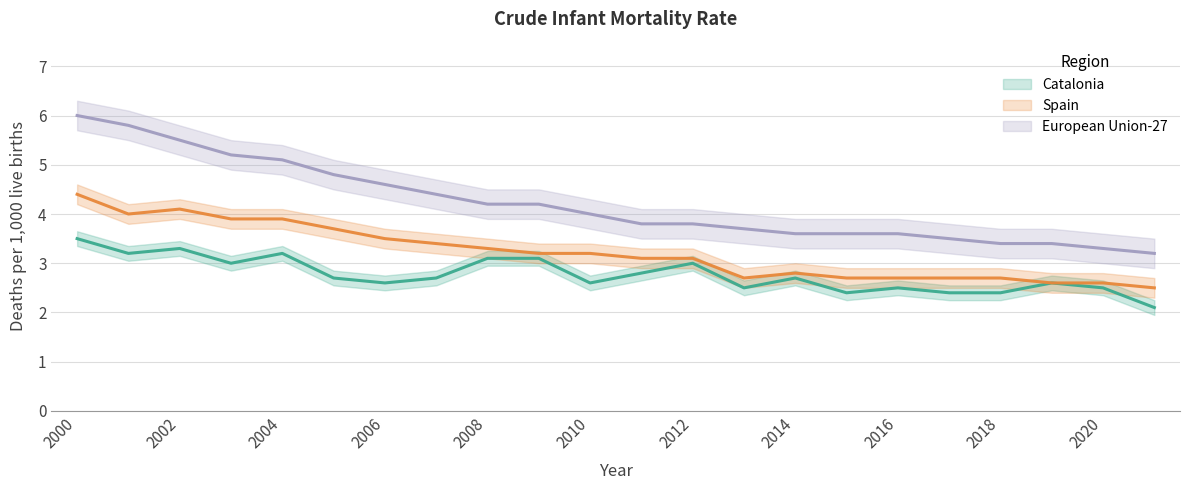

What is the sum of the European Union-27 values at 2001 and 2008?

10.0